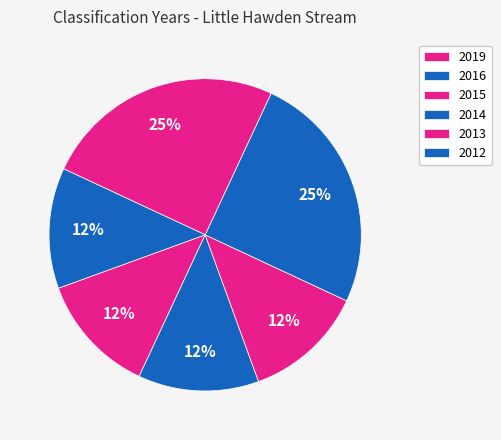

How many segments does this pie chart have?

6